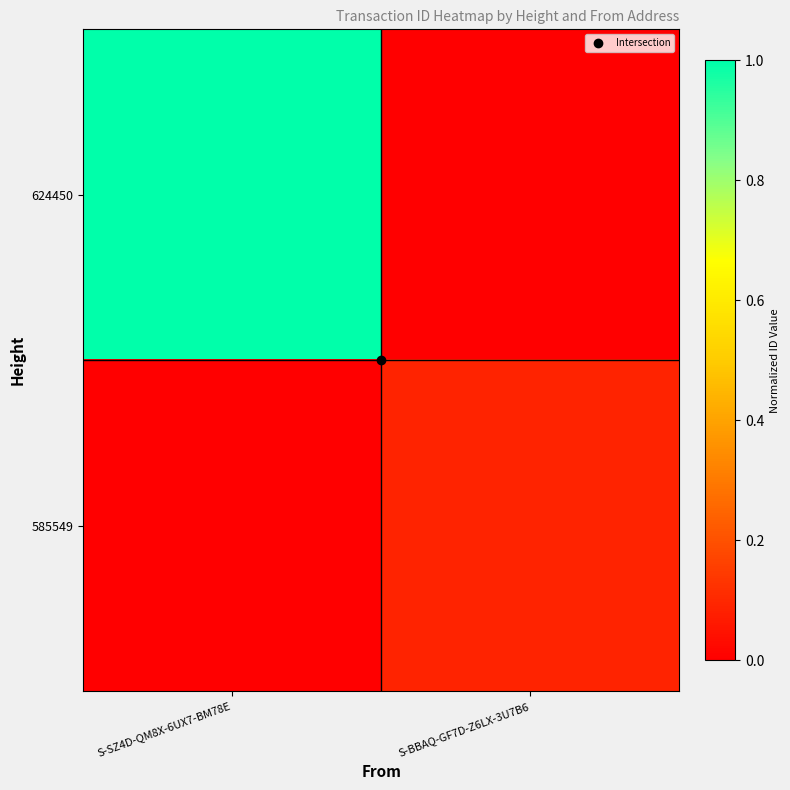

What is the maximum value shown in the chart?

1.0